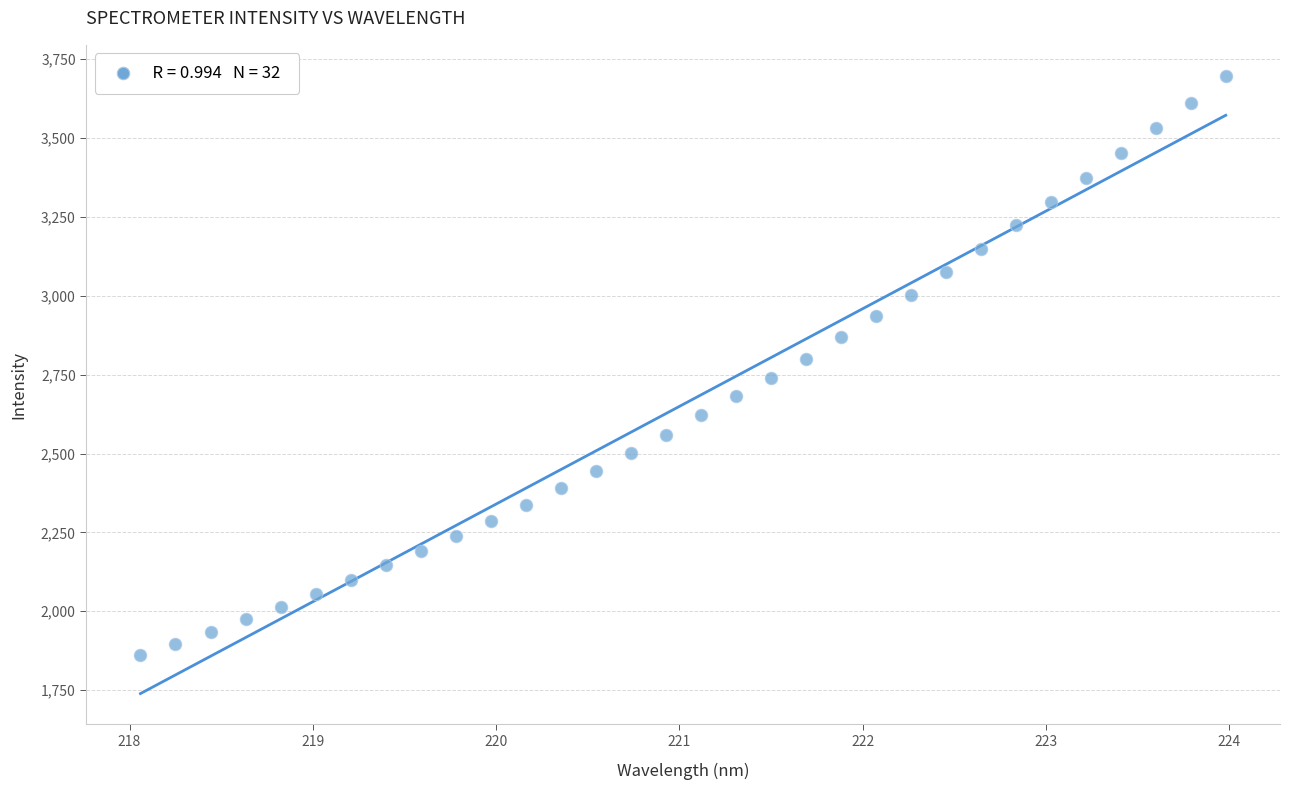

What is the range of Y values (max minus min)?

1837.7